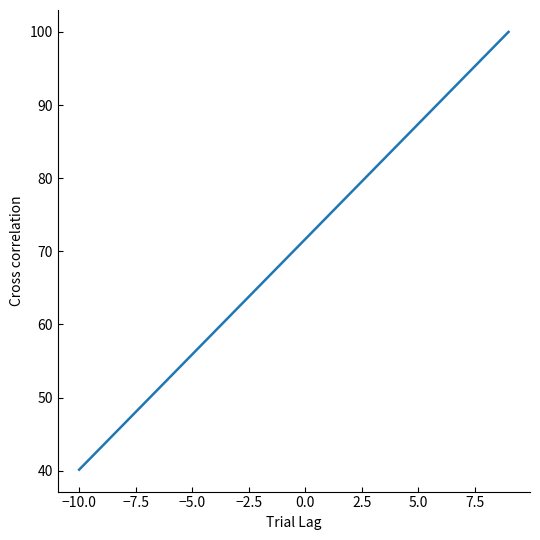

What is the greatest value displayed?

100.0